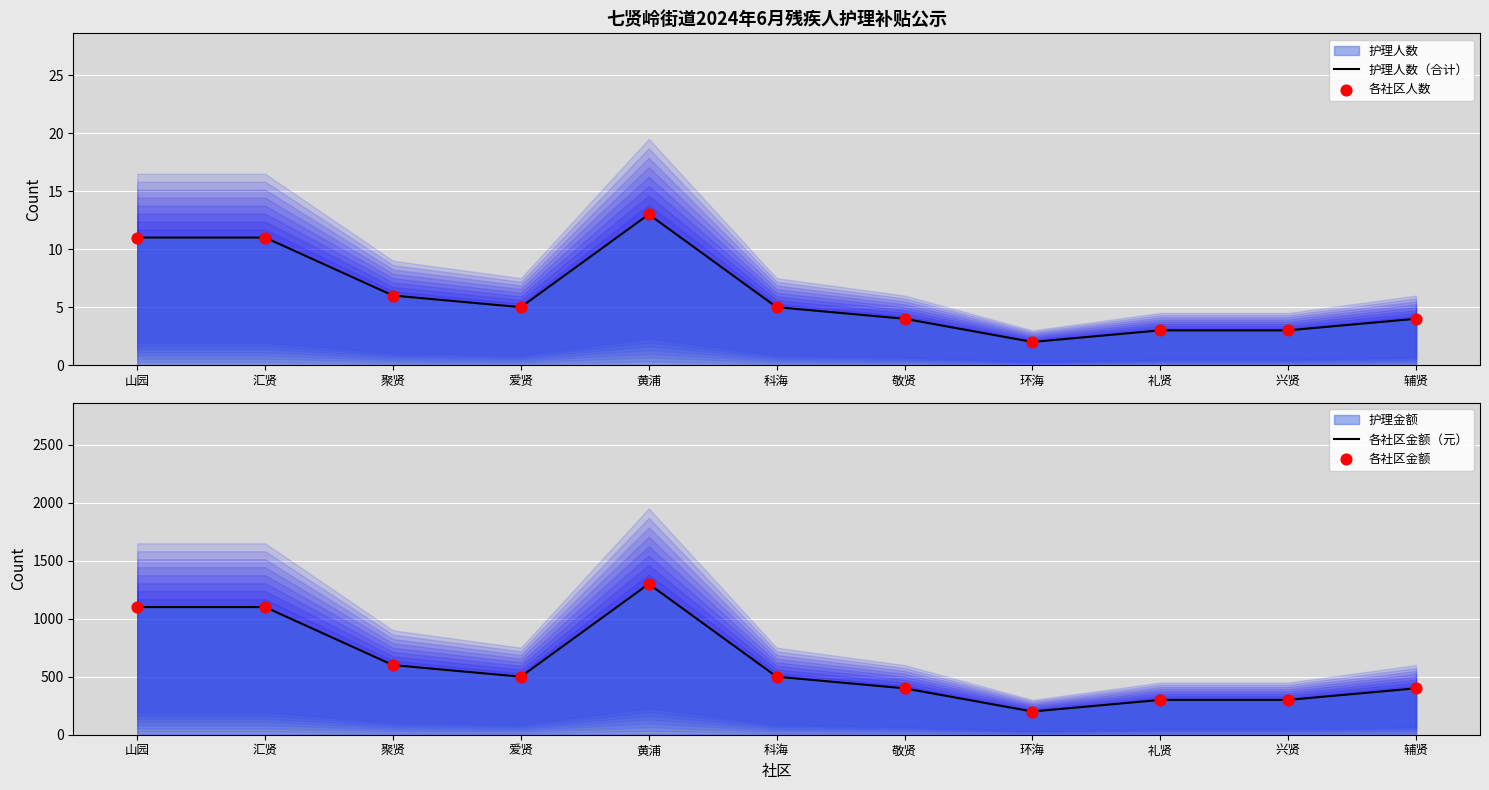

Is the value of 各社区金额 at 兴贤 greater than the value of 各社区人数 at 黄浦?

Yes